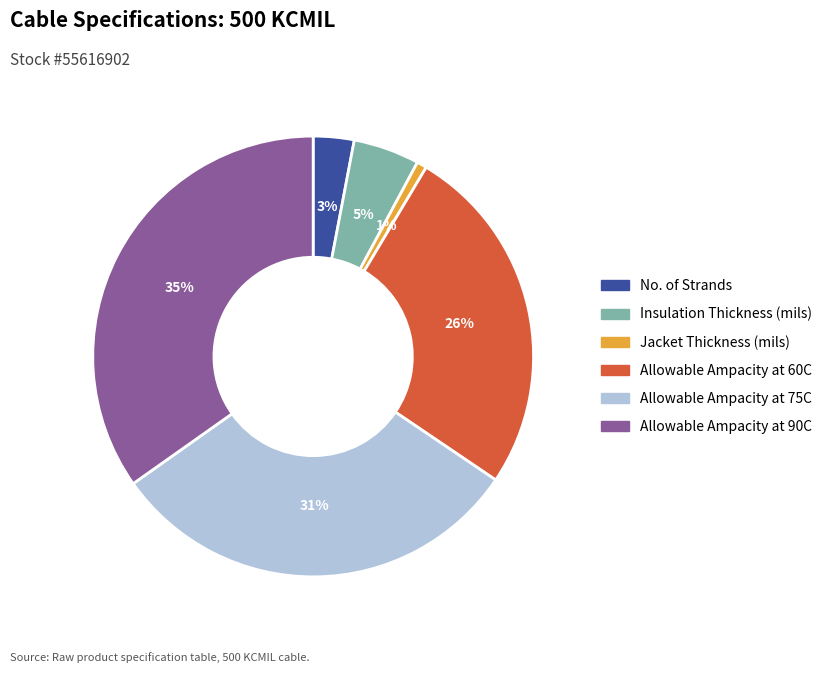

To the nearest percent, what portion does No. of Strands represent?

3%